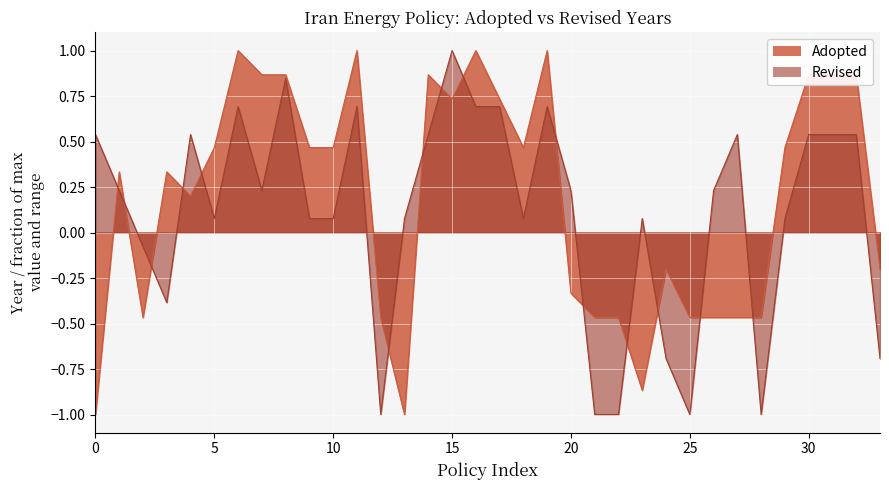

The Revised series shows 0.0 at 5. True or false?

False